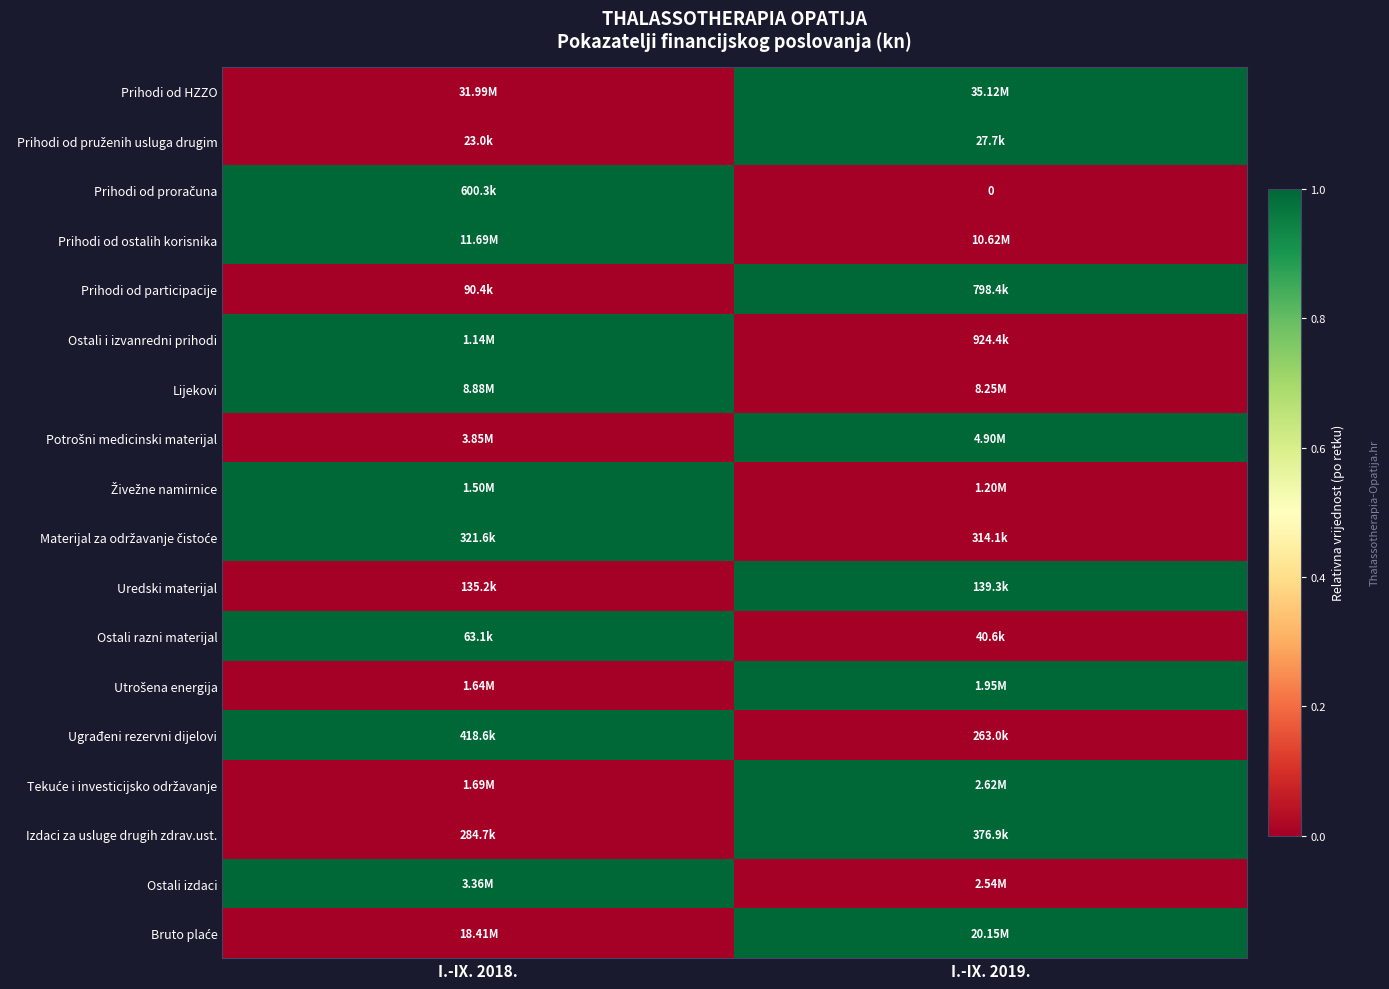

At which label does Uredski materijal reach its peak?

I.-IX. 2019.